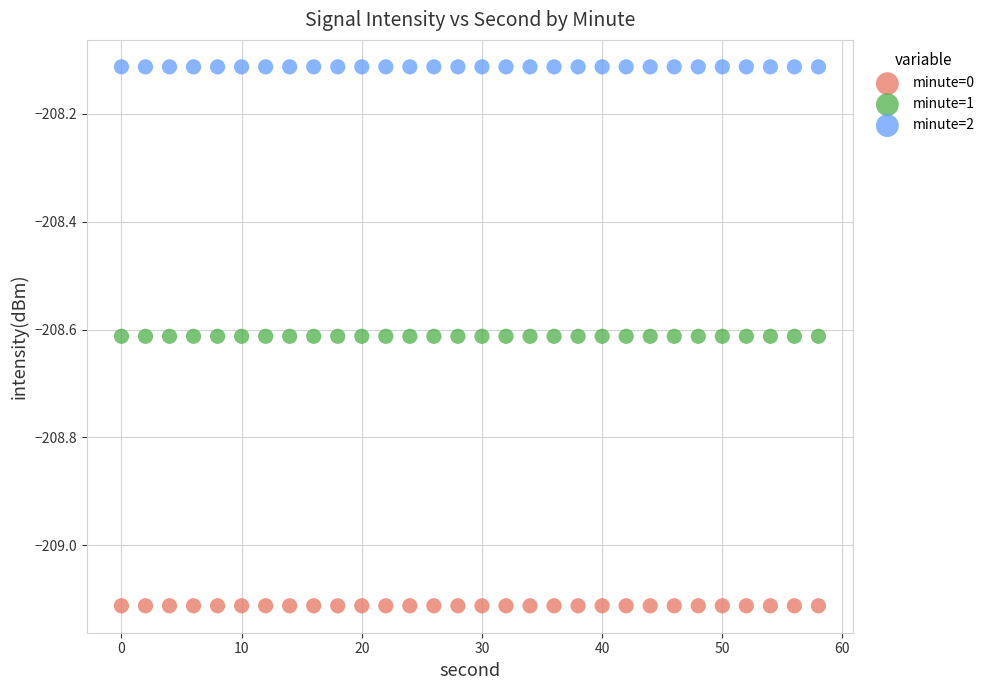

Which series reaches the maximum Y coordinate?

minute=2